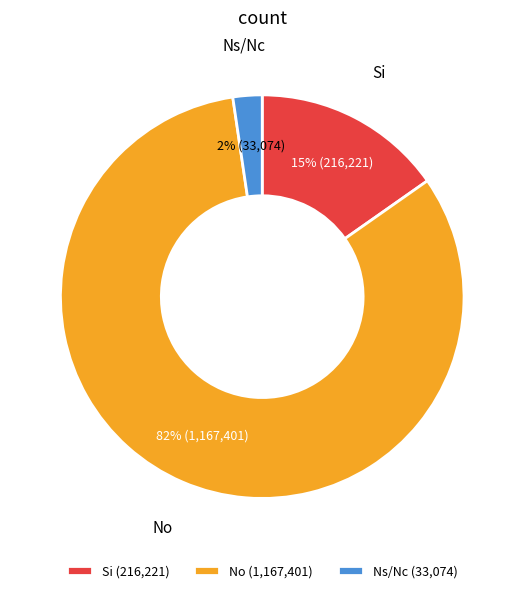

Rank the categories by value from lowest to highest.

Ns/Nc, Si, No